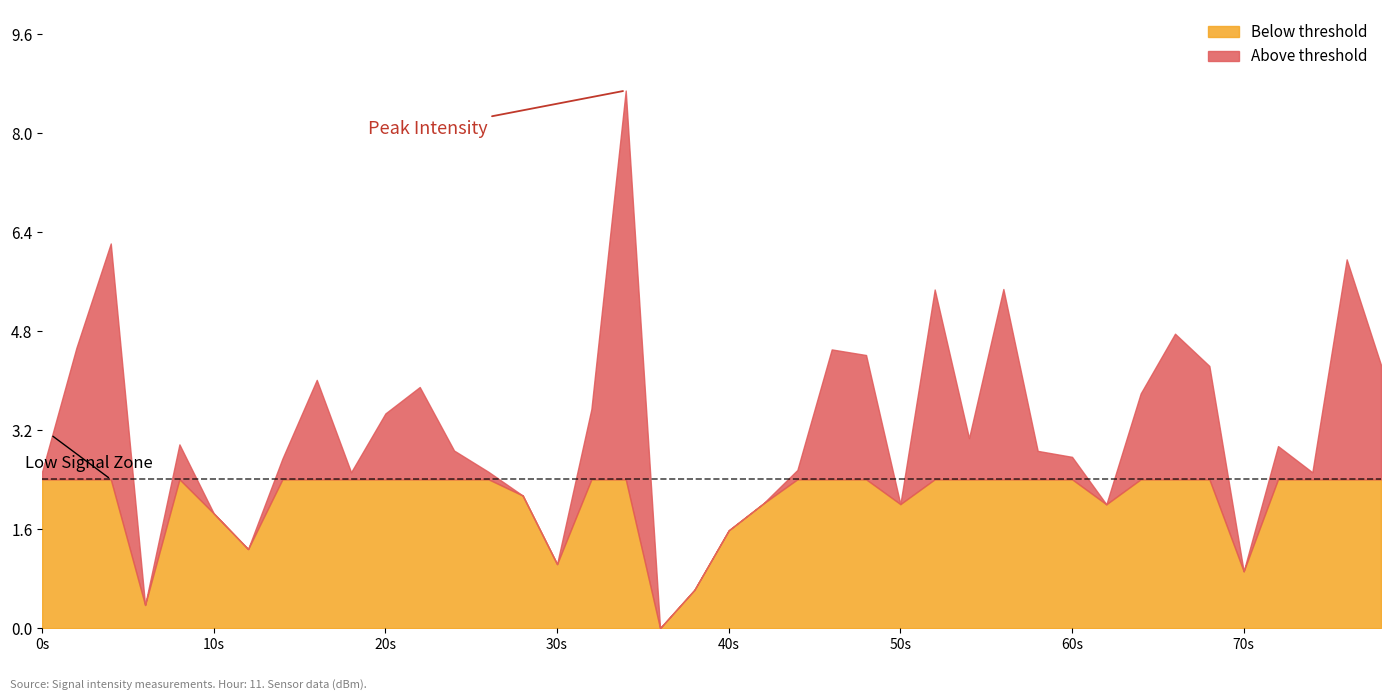

List the labels in order of value, smallest first.

18, 3, 19, 35, 15, 6, 20, 5, 31, 25, 21, 14, 37, 9, 13, 0, 22, 7, 30, 29, 12, 36, 4, 27, 10, 16, 32, 11, 8, 34, 39, 24, 23, 1, 33, 26, 28, 38, 2, 17